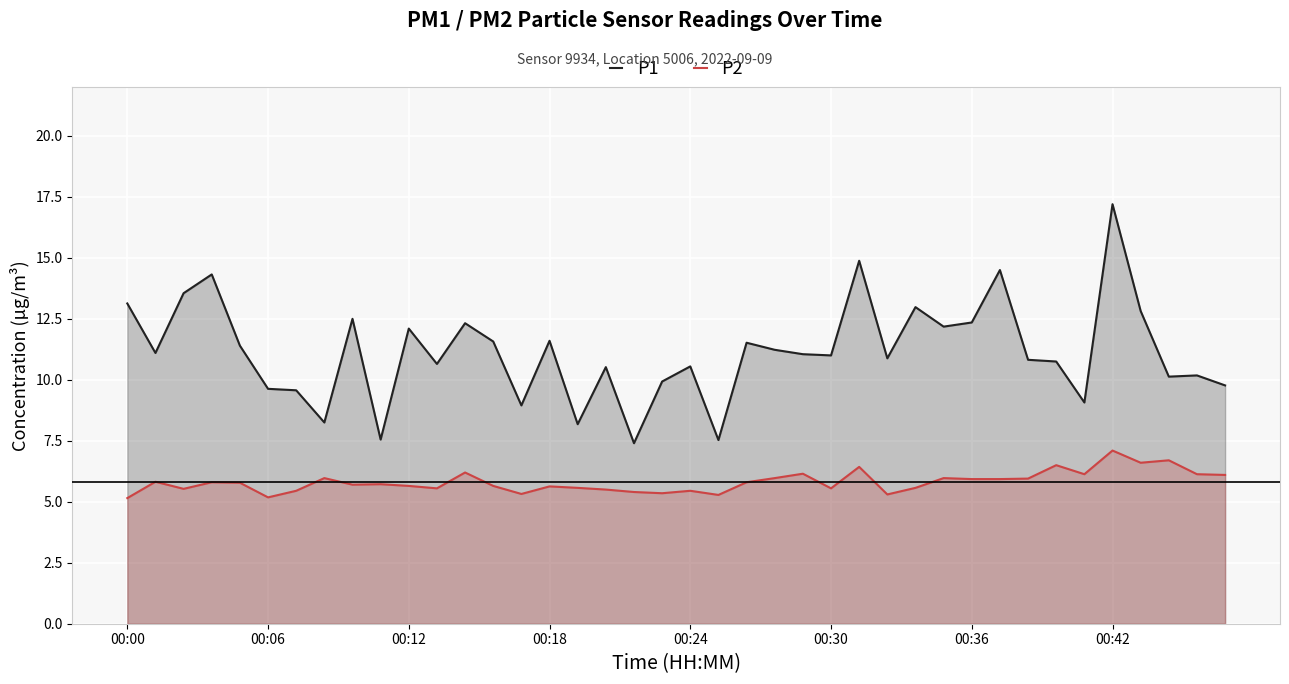

True or false: P2 has a value of 6.5 at 33.

True